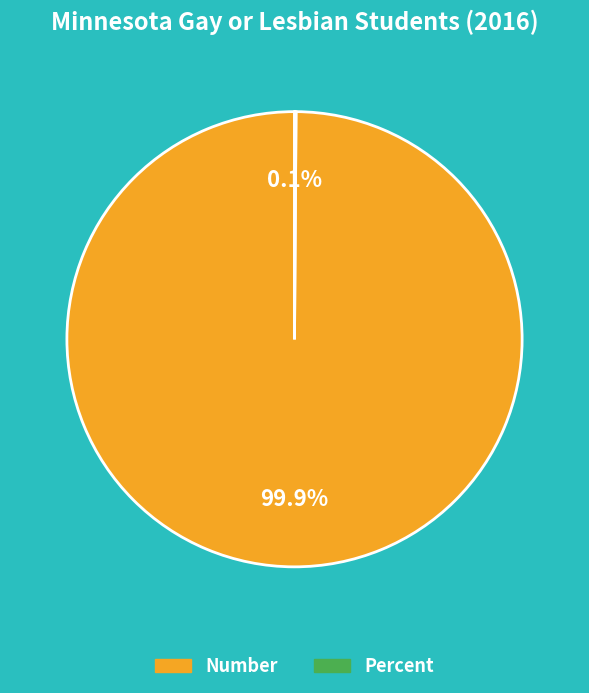

What portion of the pie excludes Number?

0.1%